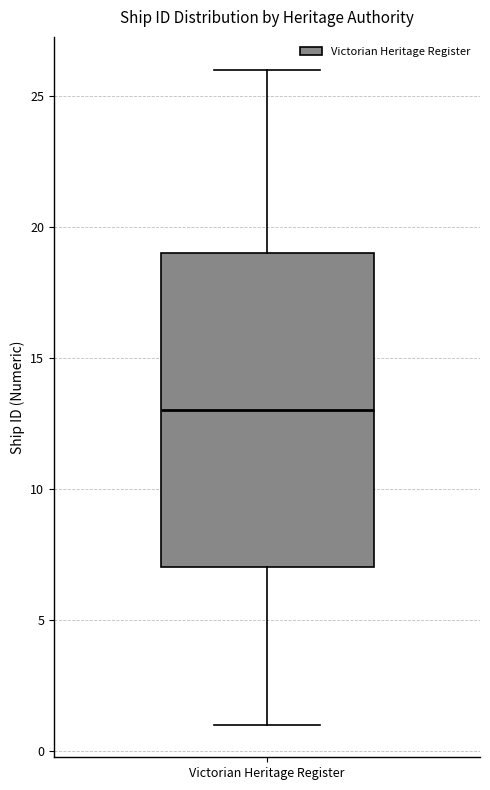

Where is the upper edge of the box for Victorian Heritage Register on the y-axis? The values are not printed on the chart, so give them approximately, as read against the axis.

19